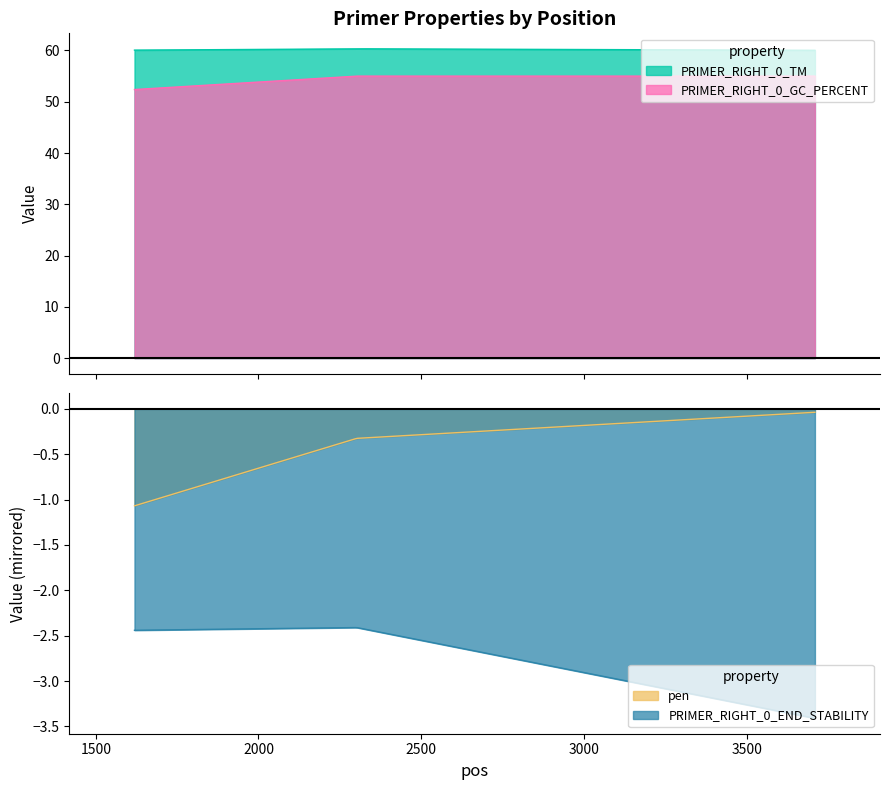

Does the chart have visible grid lines?

No